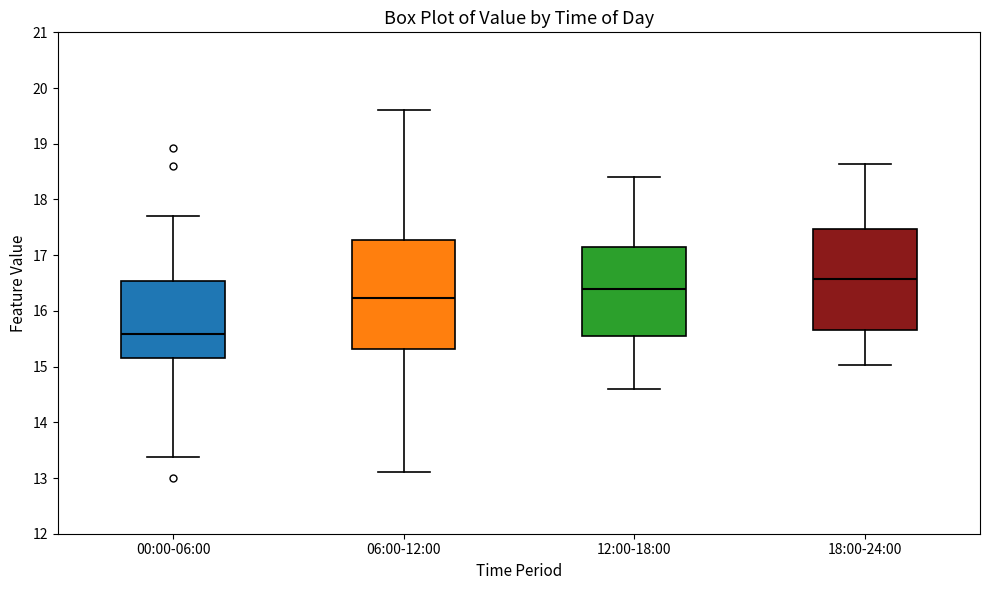

Which box is the tallest, from its lower edge to its upper edge?

06:00-12:00